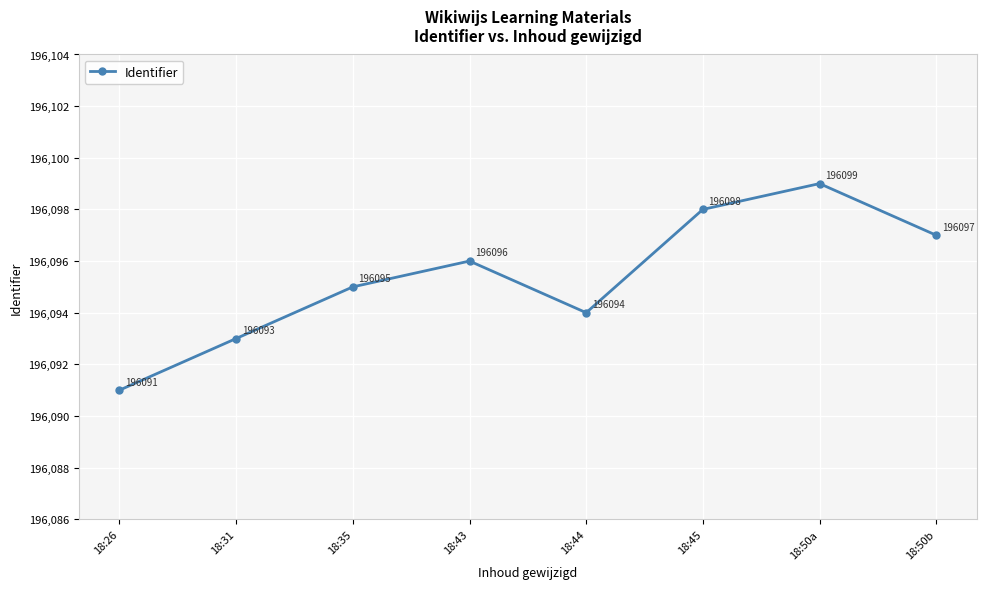

Is it true that the value at 18:50a is 298434?

False